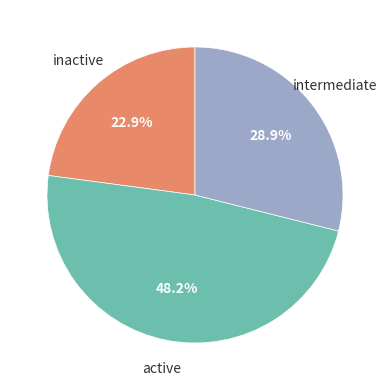

Does any single category account for the majority?

No